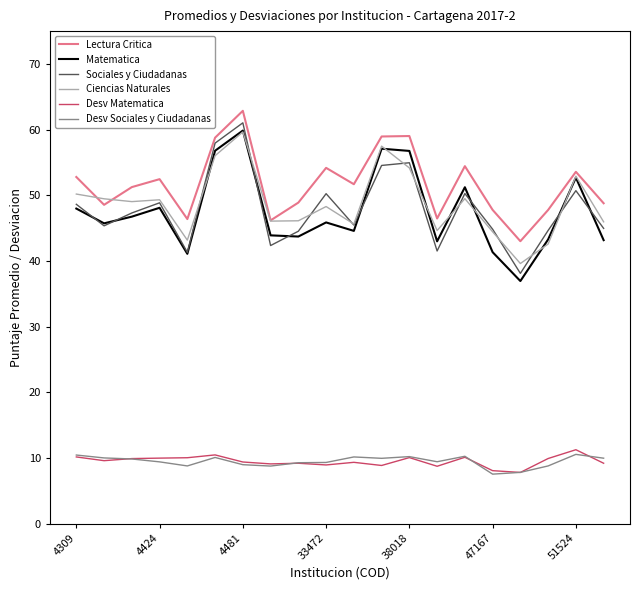

What is the lowest value of the Sociales y Ciudadanas series?

38.1